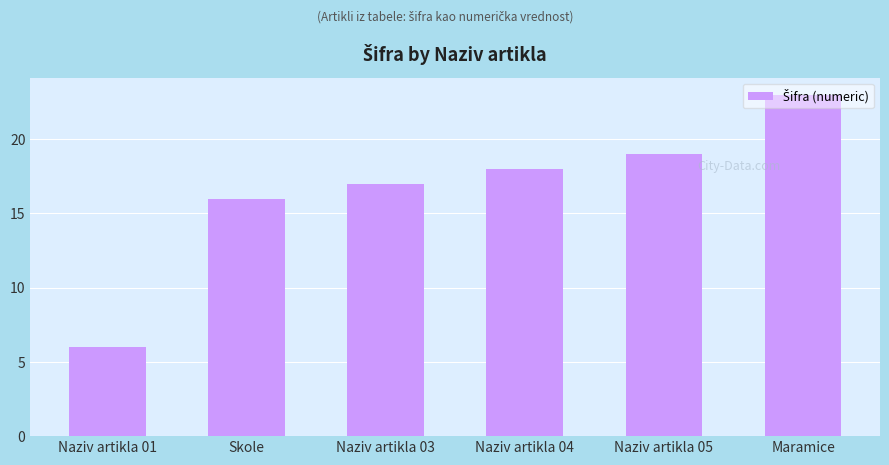

What is the difference between the maximum and minimum values?

17